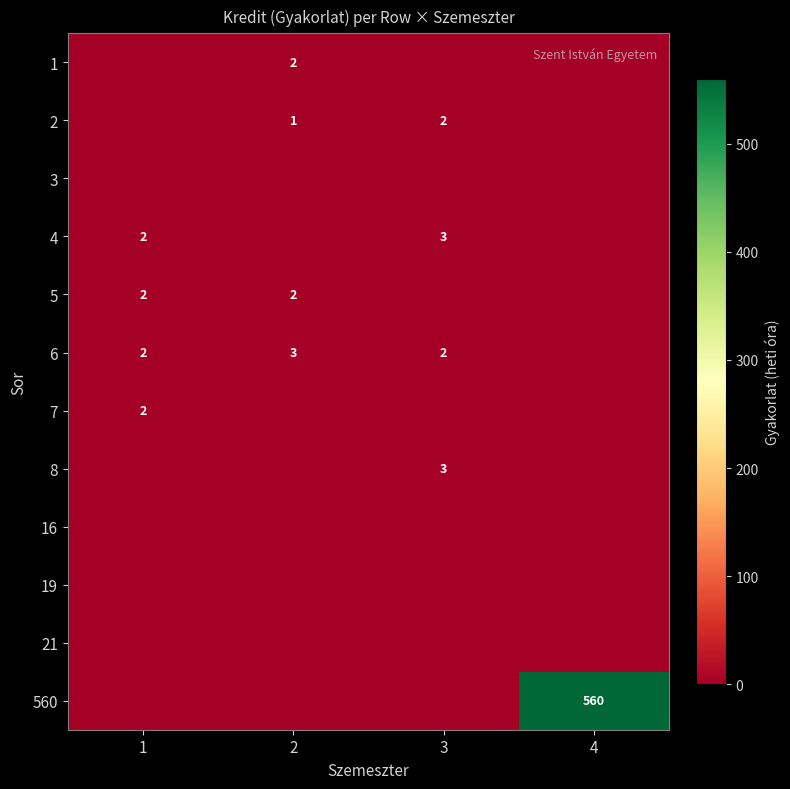

Is it true that 8 equals 3 at 3?

True